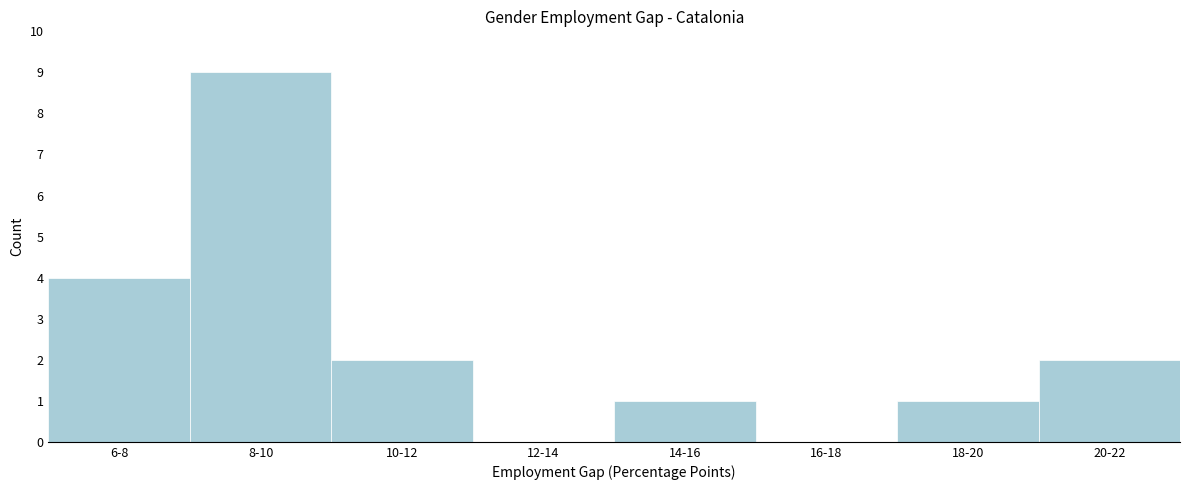

Reading left to right, list all the values displayed in this chart.

6-8=4	8-10=9	10-12=2	12-14=0	14-16=1	16-18=0	18-20=1	20-22=2